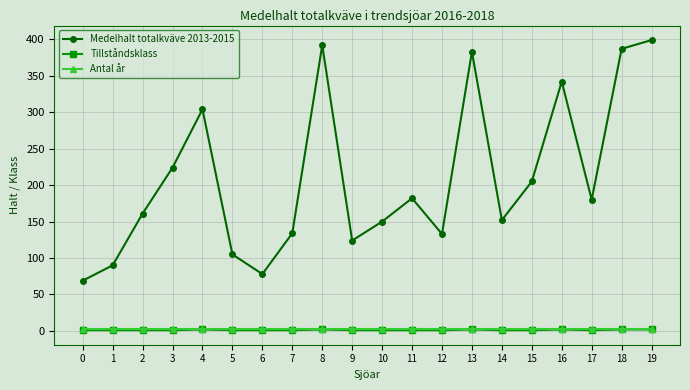

Which series has the widest spread of values?

Medelhalt totalkväve 2013-2015